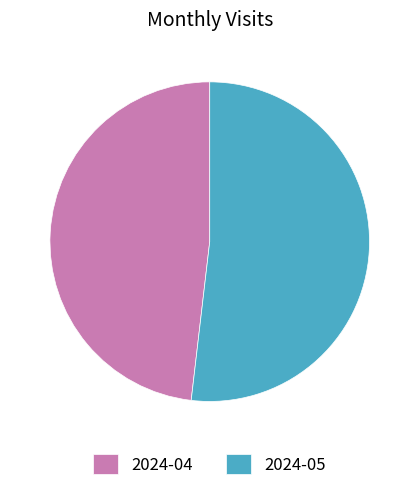

Do 2024-05 and 2024-04 together represent more than half of the pie?

Yes